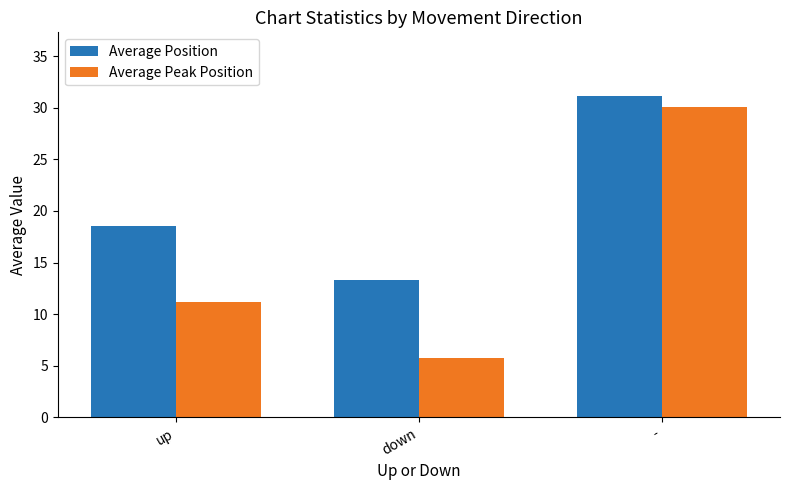

What is the value of the Average Position bar at the 3rd from the left?

31.1